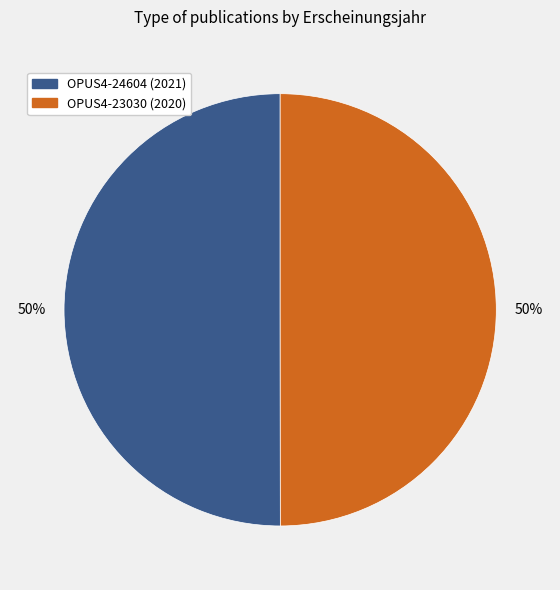

To the nearest percent, what portion does OPUS4-24604 represent?

50%